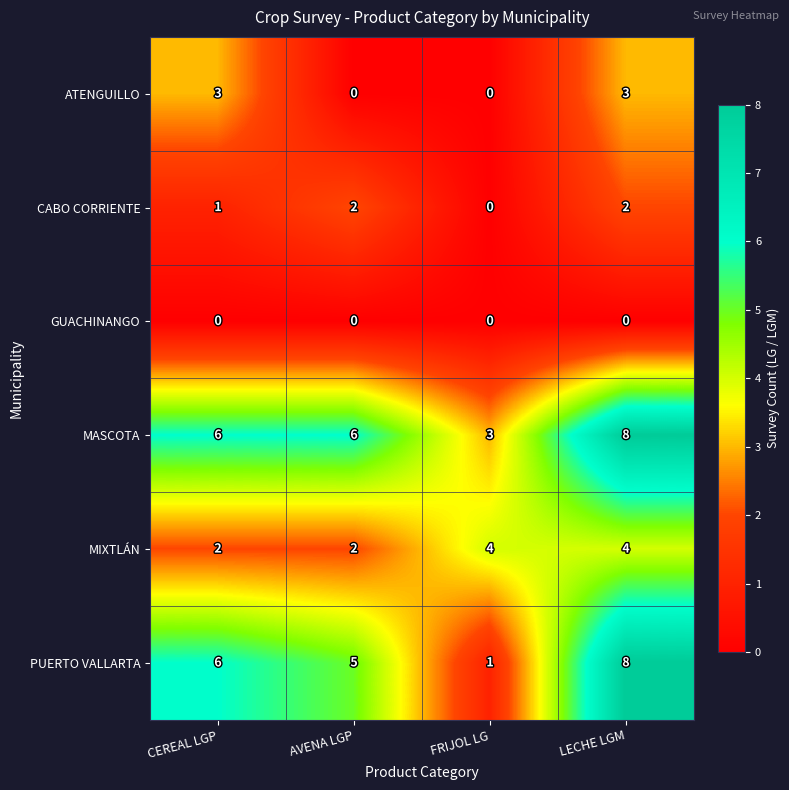

What is the total value across all series at AVENA LGP?

15